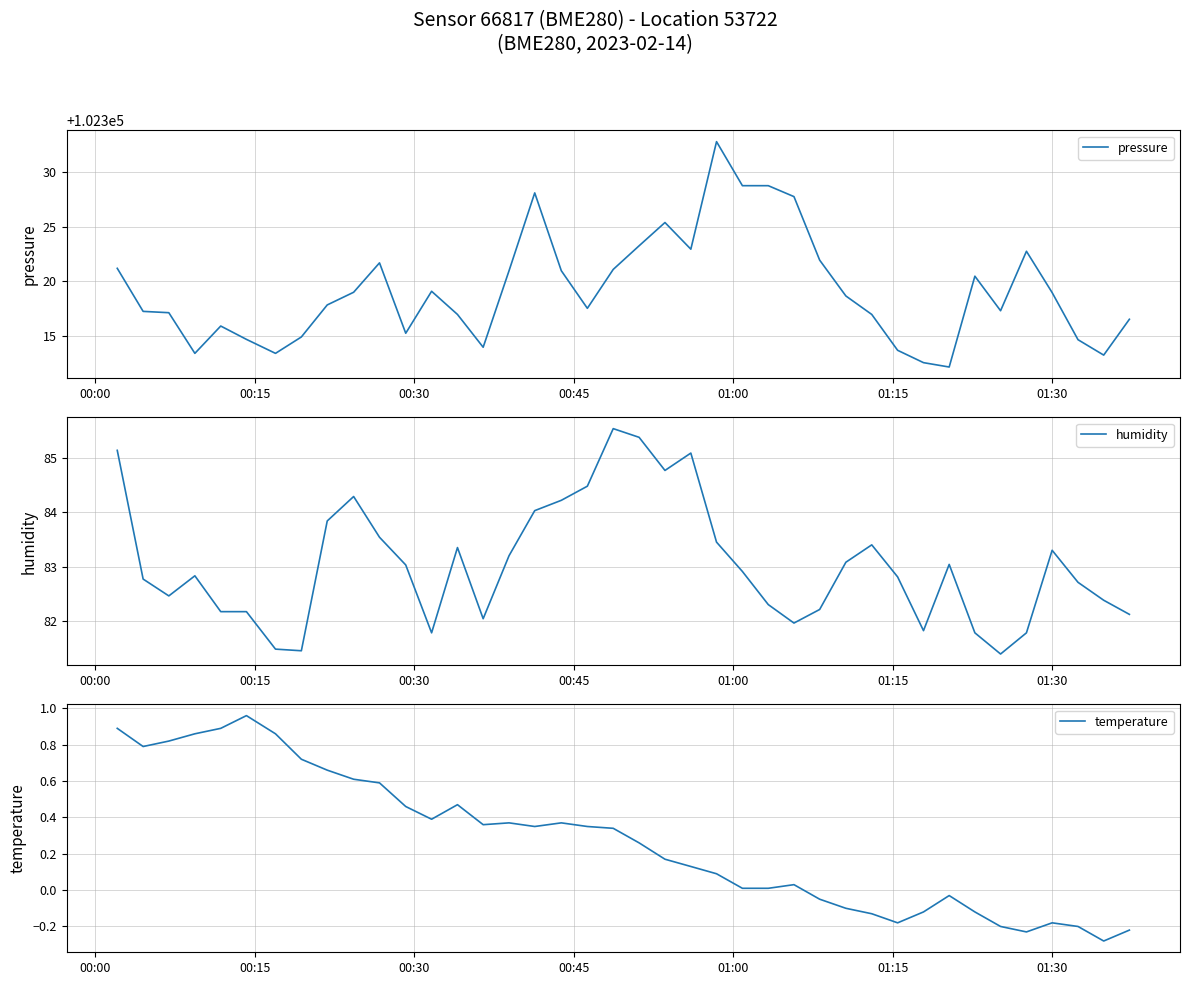

What is the minimum value for pressure?

102312.2